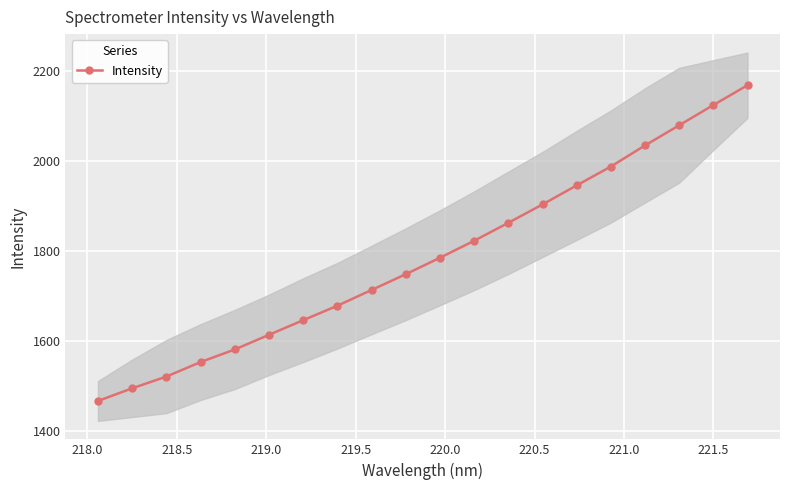

True or false: Intensity has more than 2 points higher than both neighbors.

False